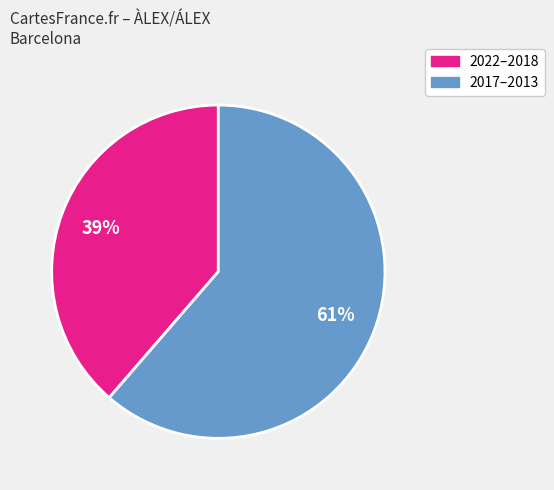

To the nearest percent, what is the average slice percentage?

50%